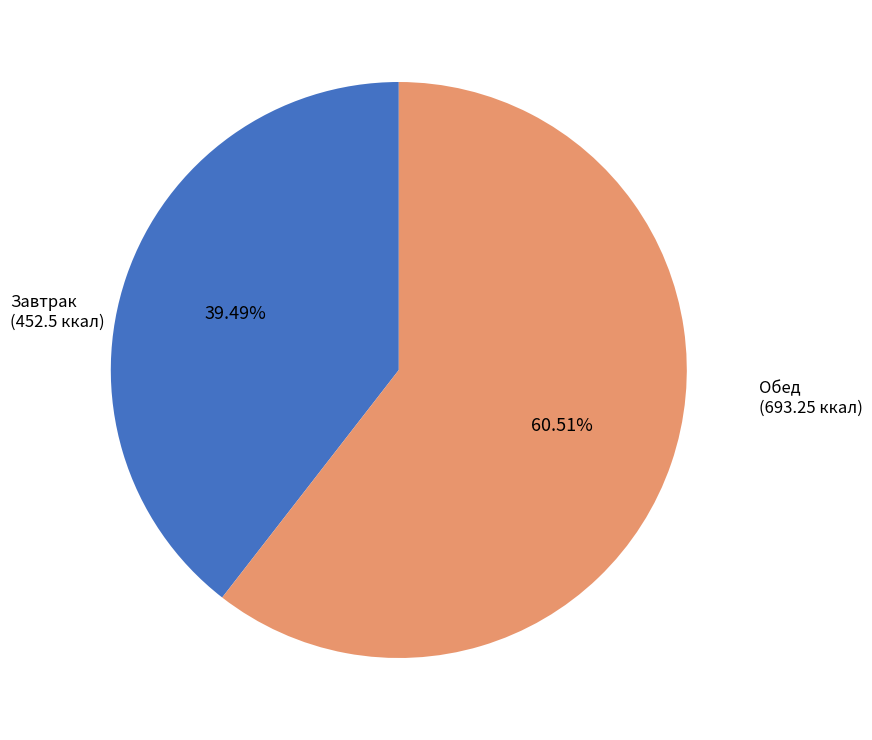

Do Завтрак and Обед together represent more than half of the pie?

Yes